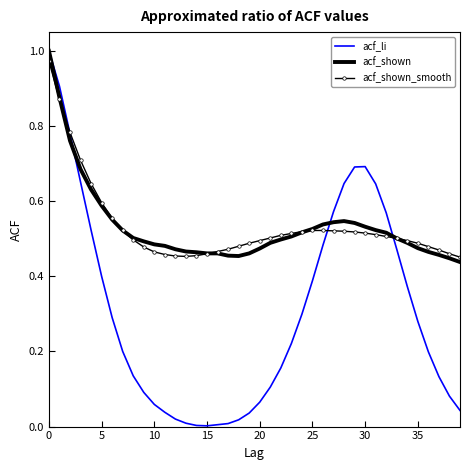

Which series has the largest range (max minus min)?

acf_li